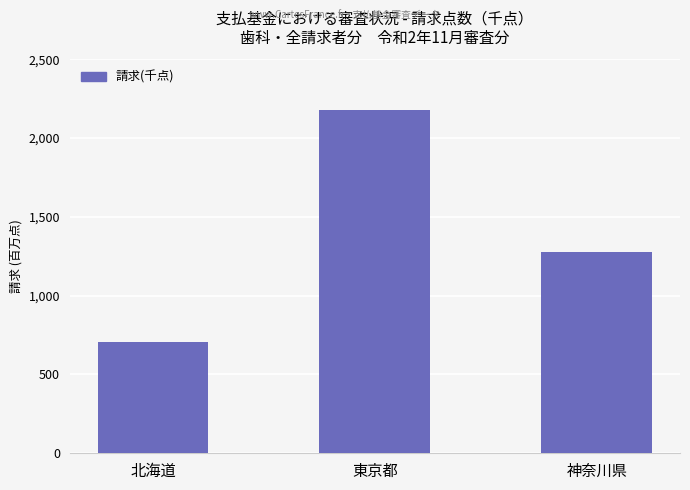

Where is the data nearest to the value 1441616?

神奈川県